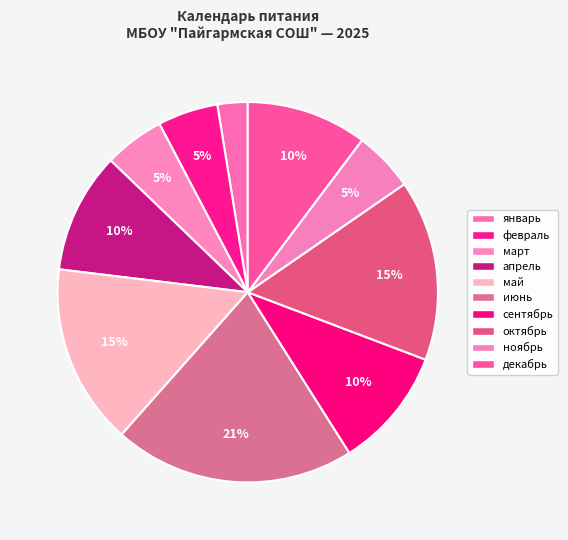

Does декабрь represent more than half of the total?

No